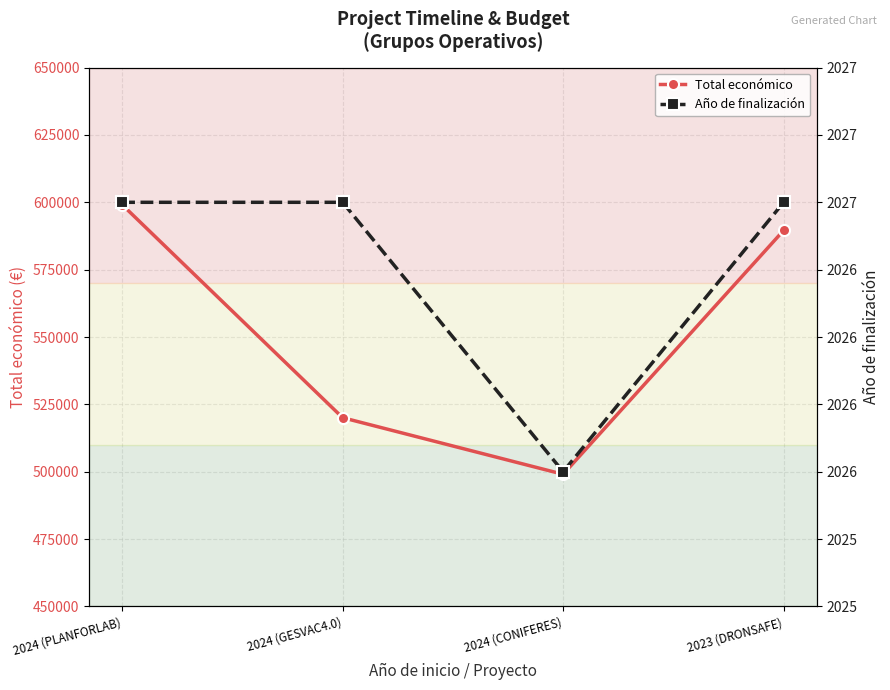

How many interior local valleys does the Total económico series have?

1